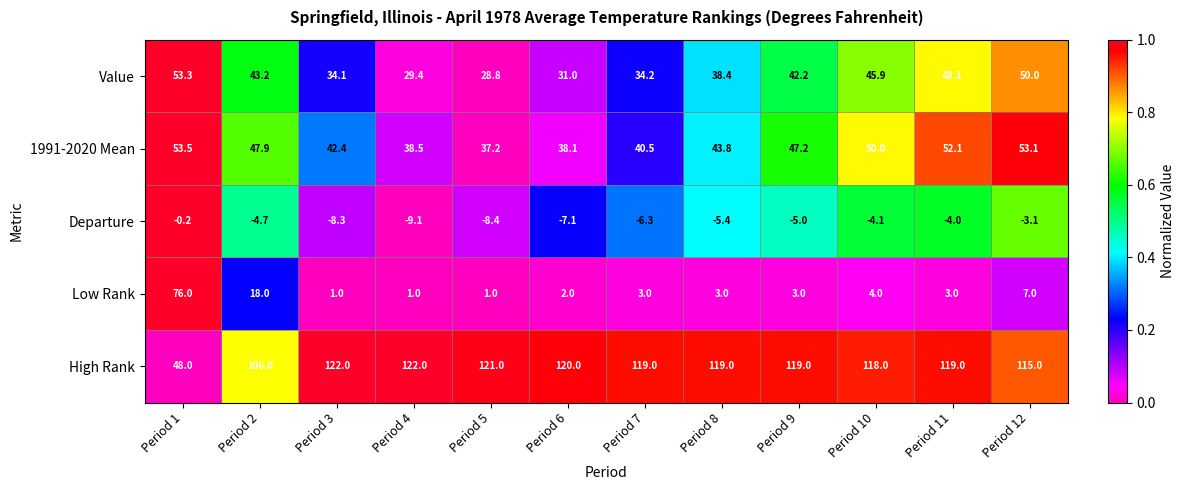

Count the number of categories in the chart.

12